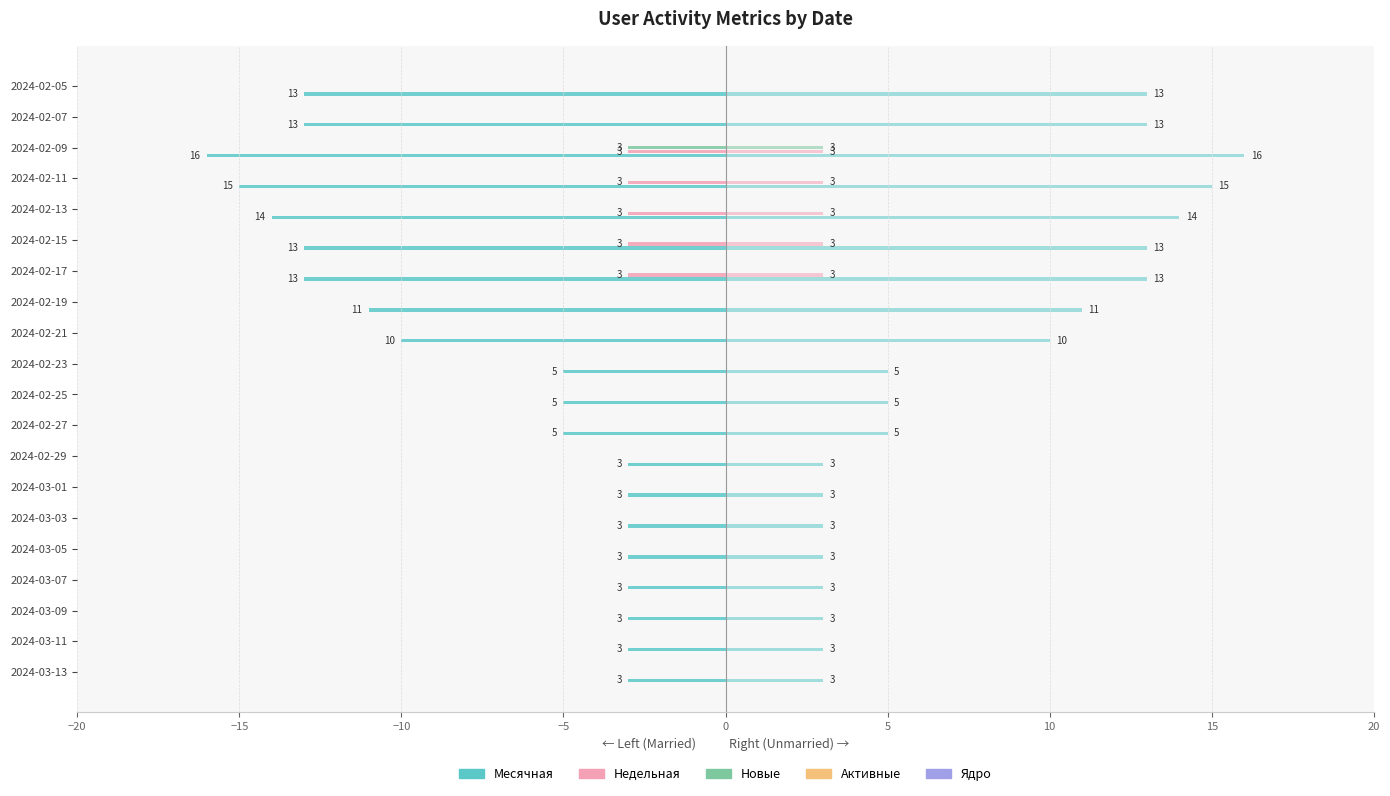

What is the difference between the second highest and second lowest values in the Недельная series?

3.0